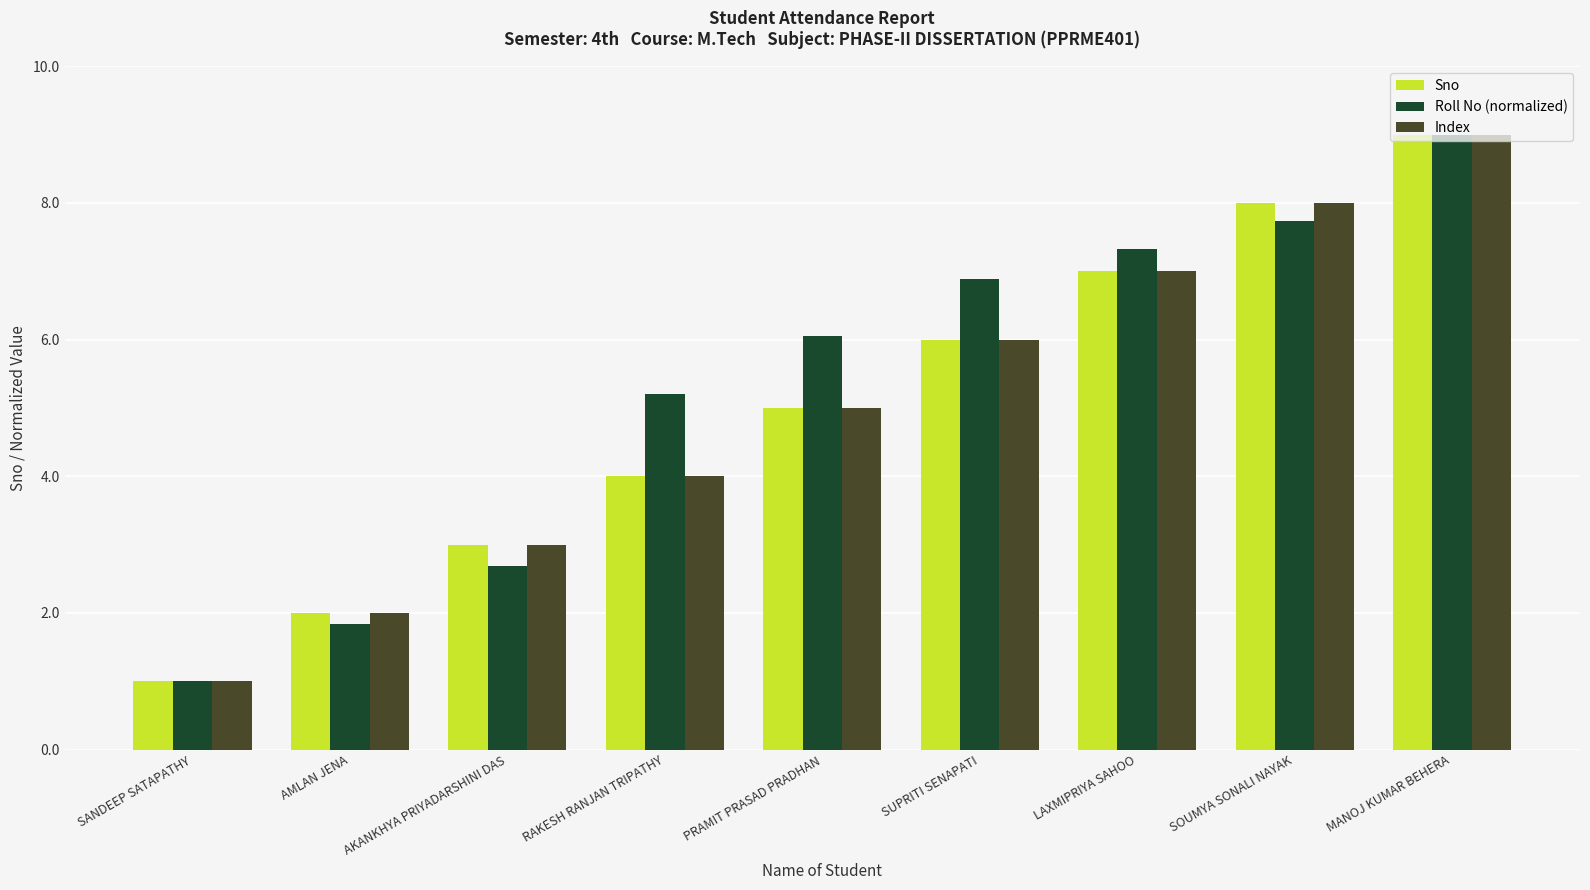

What are all the series names shown in the legend?

Sno, Roll No (normalized), Index